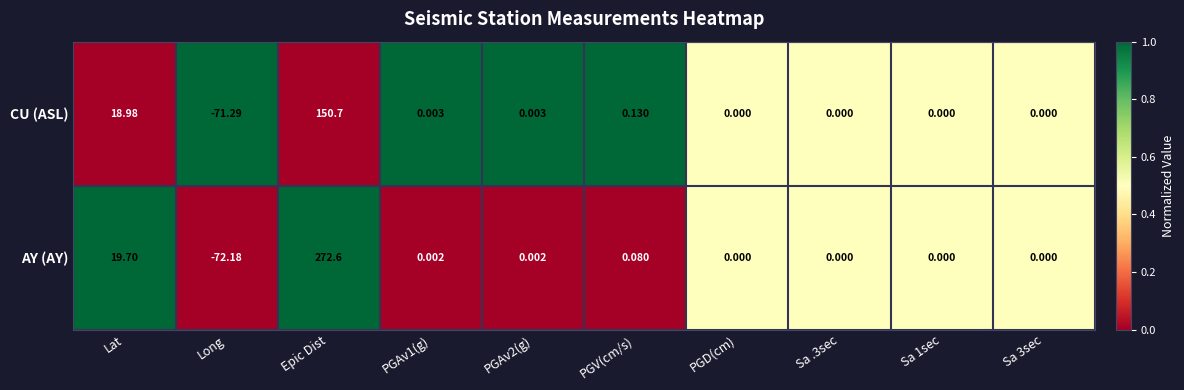

Between Long and Epic Dist, which series saw the biggest shift?

AY (AY)